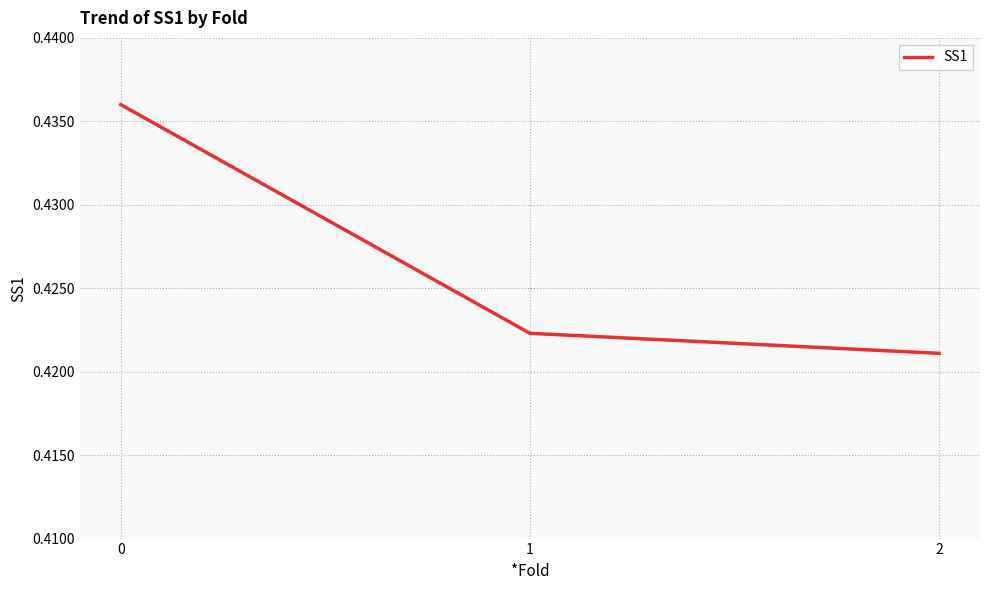

Is it true that the value at 0 is 0.6?

False